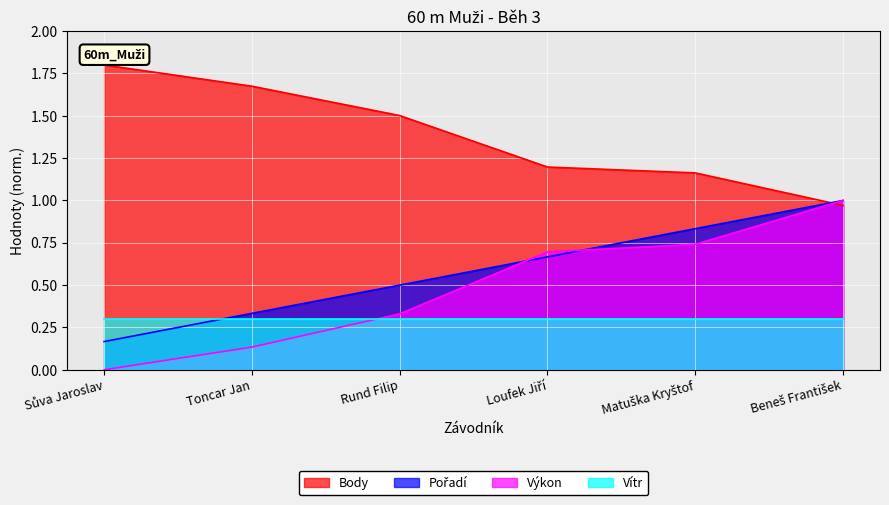

How many data points does each series have?

6